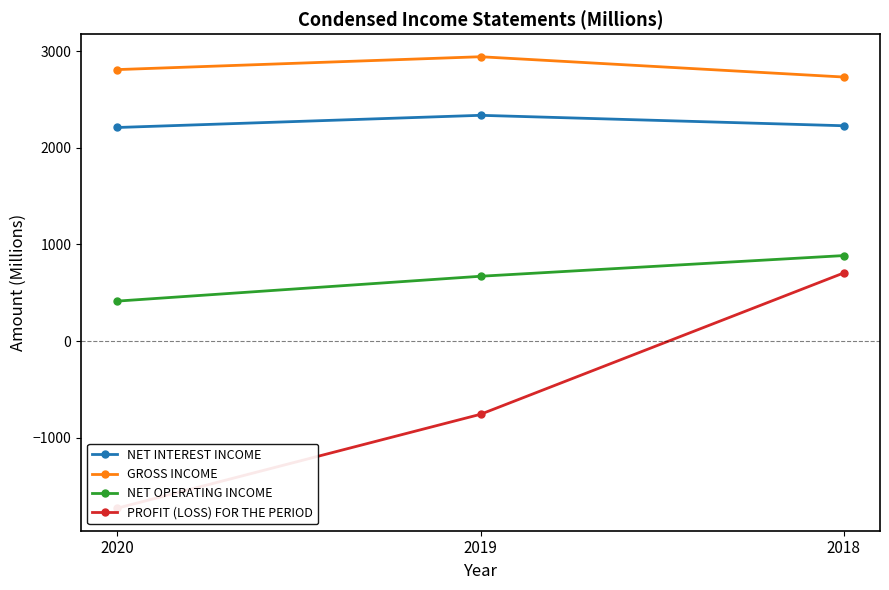

Reading left to right, what are all the values shown in this chart?

NET INTEREST INCOME: 2209	2335	2227
GROSS INCOME: 2808	2941	2731
NET OPERATING INCOME: 413	670	884
PROFIT (LOSS) FOR THE PERIOD: -1729	-758	704